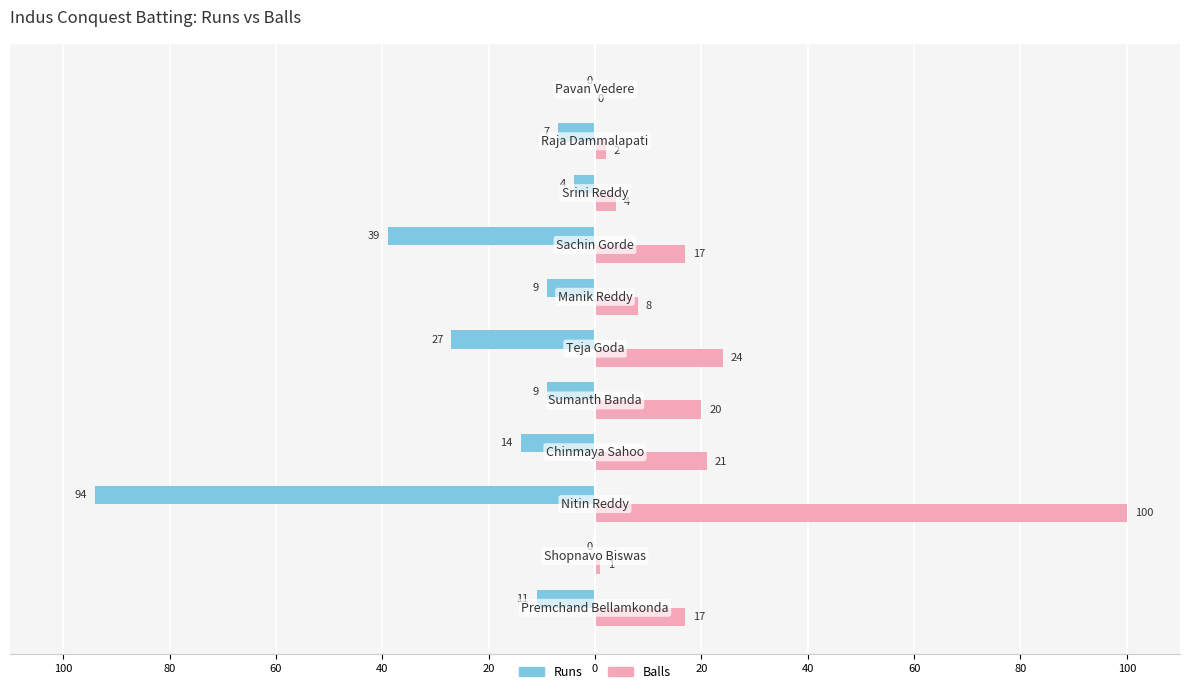

Reading left to right, transcribe all the data shown in this chart.

Runs: -11	0	-94	-14	-9	-27	-9	-39	-4	-7	0
Balls: 17	1	100	21	20	24	8	17	4	2	0